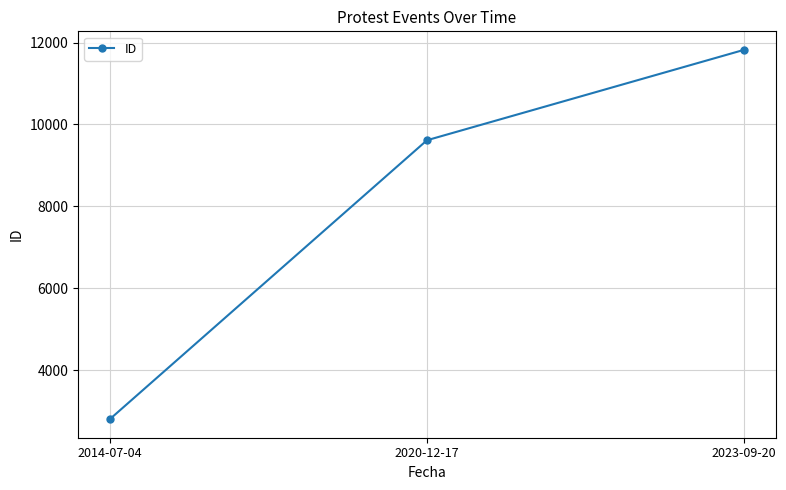

Is it true that the value at 2014-07-04 is 2797?

True